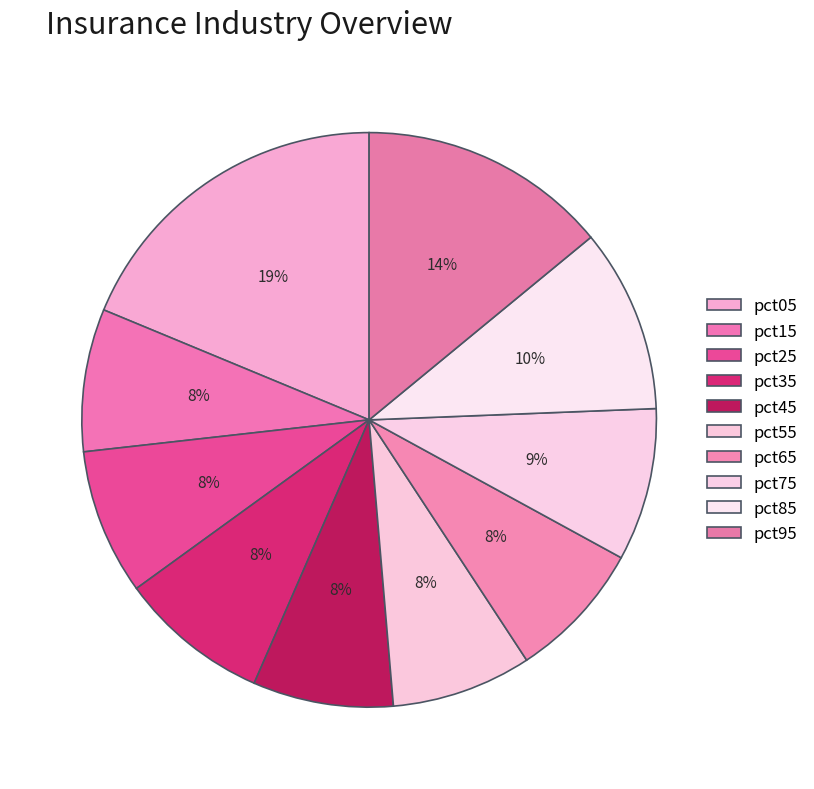

How many slices are in this pie chart?

10